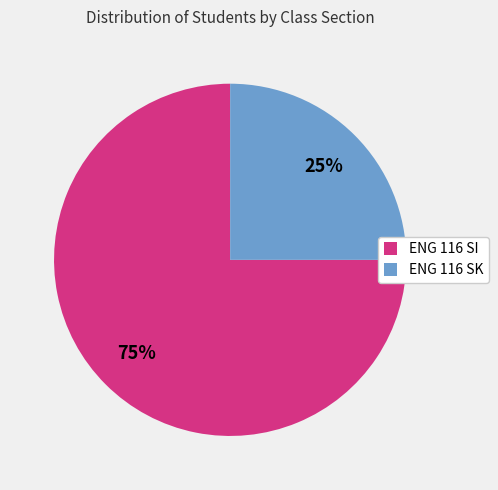

Approximately how many times larger is the value at ENG 116 SK compared to ENG 116 SI?

0.3